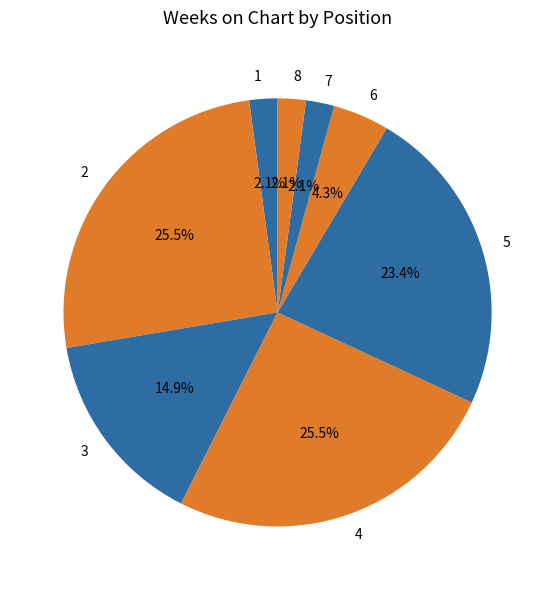

To the nearest percent, what percentage of the pie is 3?

15%